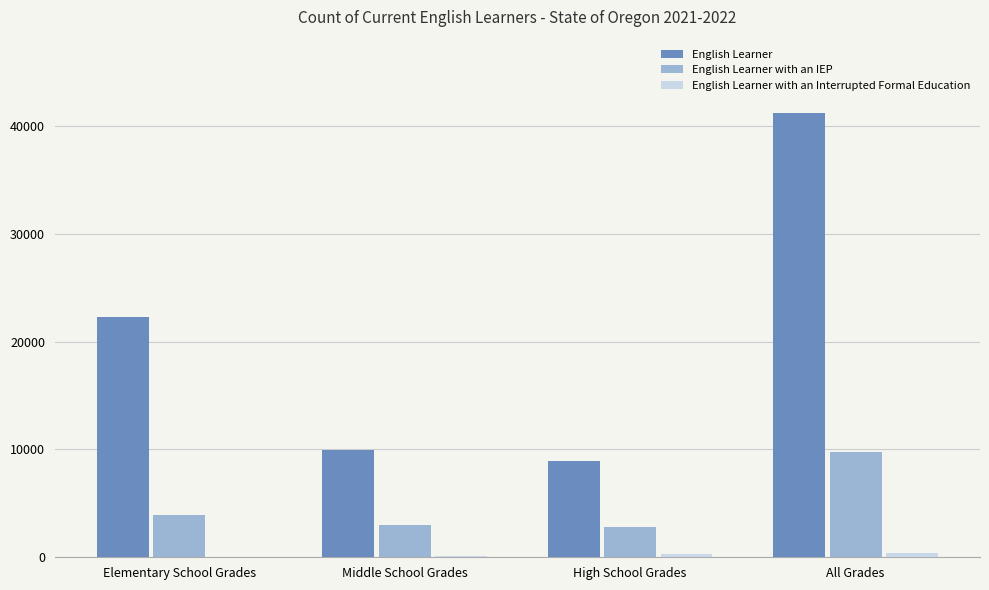

What is the approximate value of English Learner with an IEP at Elementary School Grades?

3948